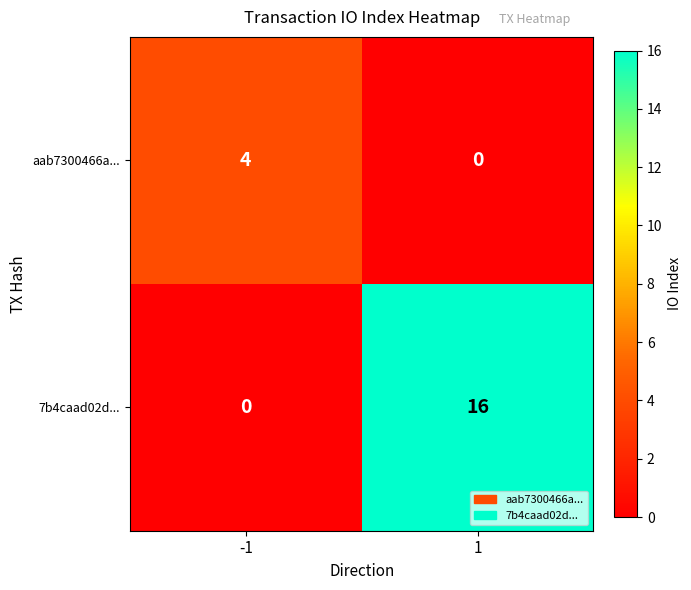

Reading left to right, transcribe all the data shown in this chart.

aab7300466a...: -1=4	1=0
7b4caad02d...: -1=0	1=16